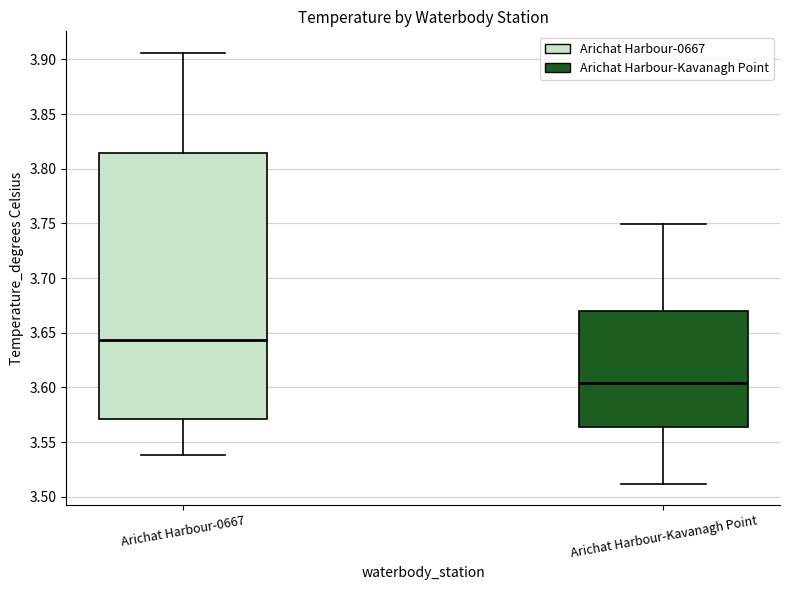

Reading left to right, read every box against the y-axis: the position of its median line, the range the box covers, and the ends of its whiskers. The values are not printed on the chart, so give them approximately, as read against the axis.

Arichat Harbour-0667: median 3.645, box 3.570 to 3.815, whiskers 3.540 to 3.905
Arichat Harbour-Kavanagh Point: median 3.605, box 3.565 to 3.670, whiskers 3.510 to 3.750